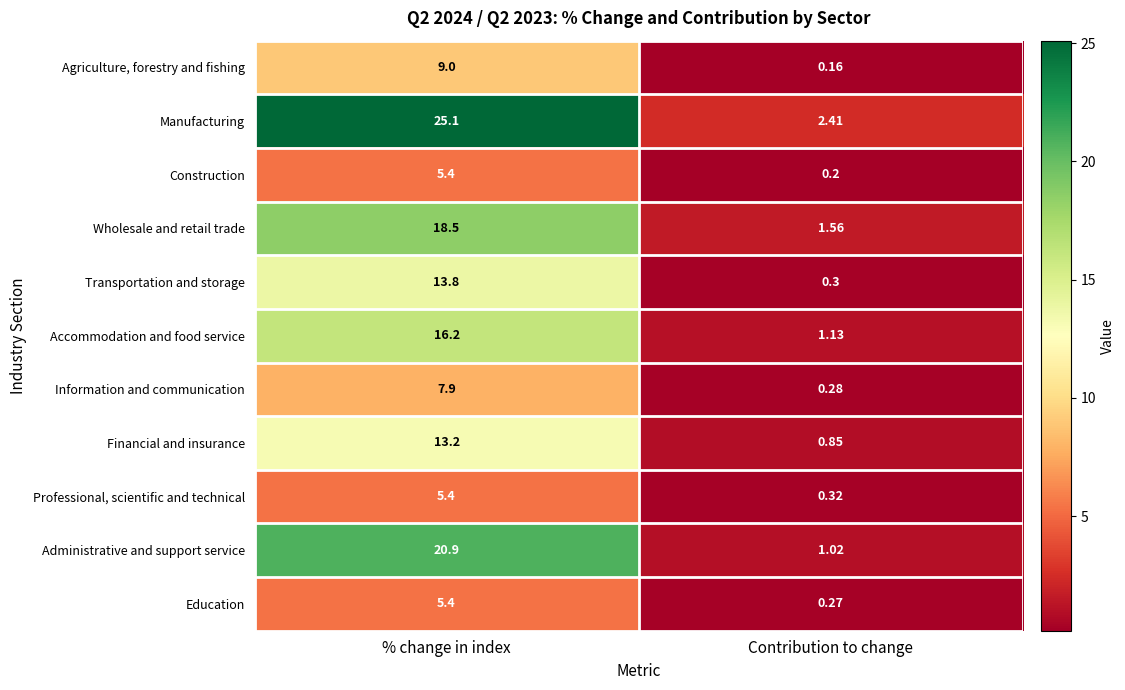

Which category has the lowest value in the Transportation and storage series?

Contribution to change